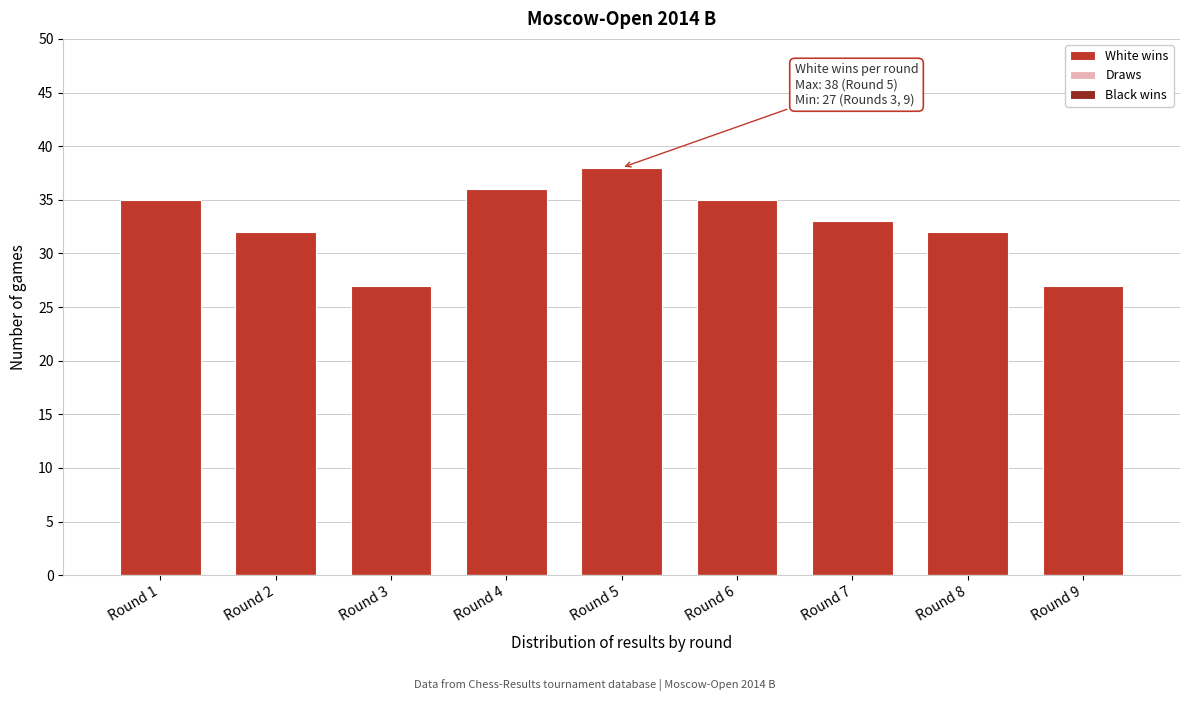

Reading left to right, what are all the values shown in this chart?

Round 1=35	Round 2=32	Round 3=27	Round 4=36	Round 5=38	Round 6=35	Round 7=33	Round 8=32	Round 9=27